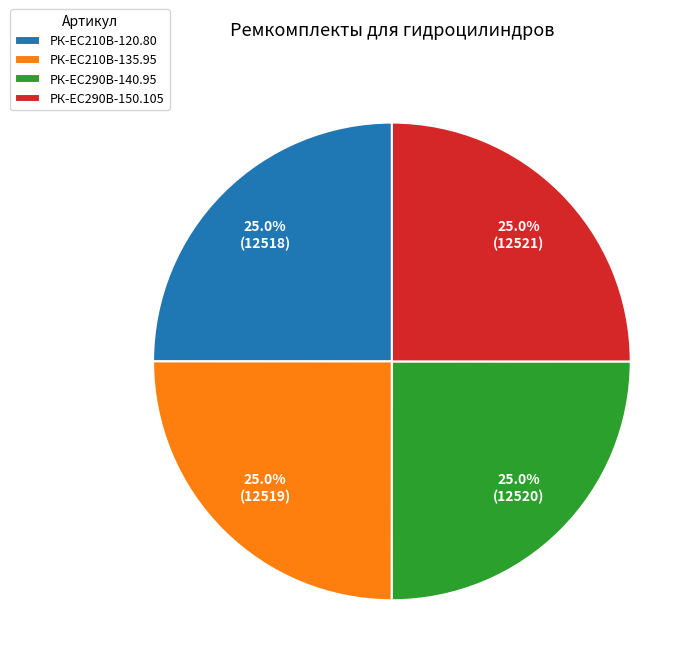

The РК-ЕС290В-150.105 slice represents 25% of the pie. True or false?

True